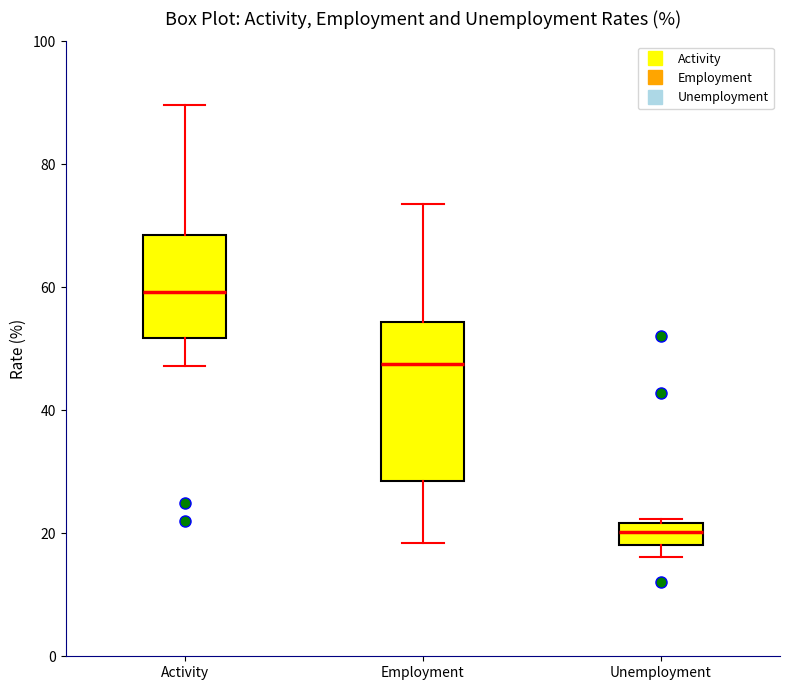

Where does the median line of the box for Activity sit on the y-axis? The values are not printed on the chart, so give them approximately, as read against the axis.

60